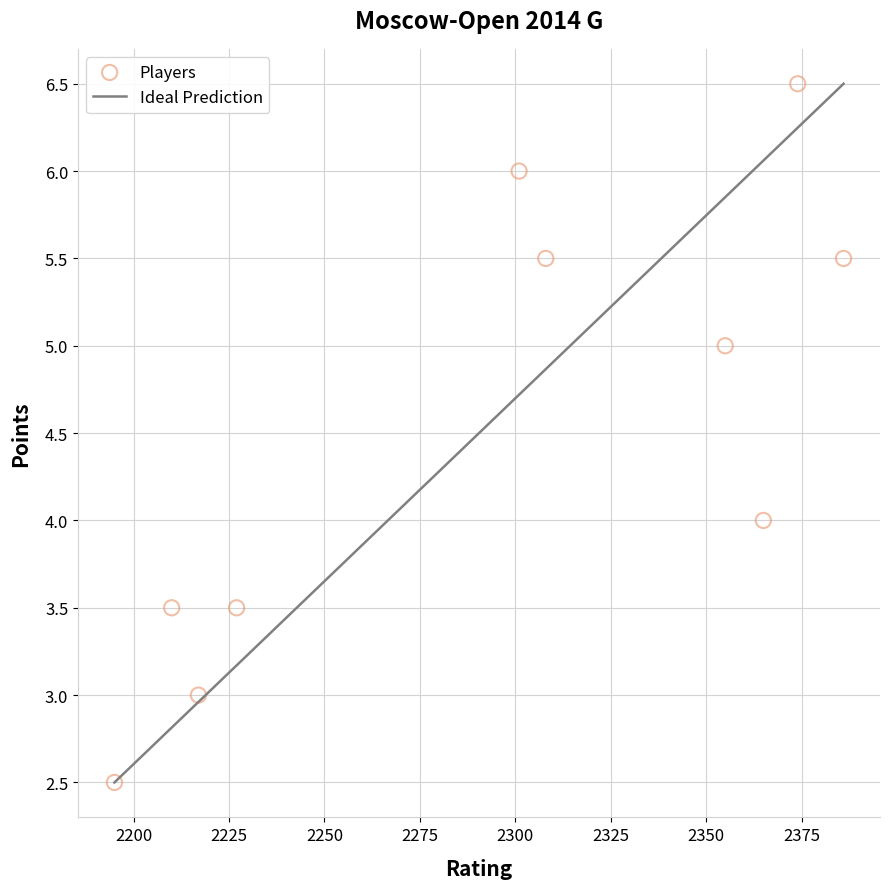

What is the range of Y values (max minus min)?

4.0